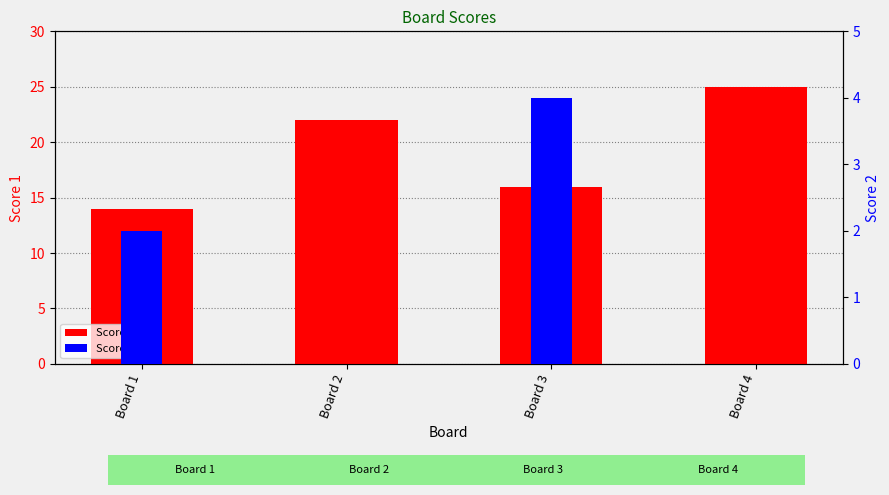

How many values in the Score 1 series exceed 22?

1